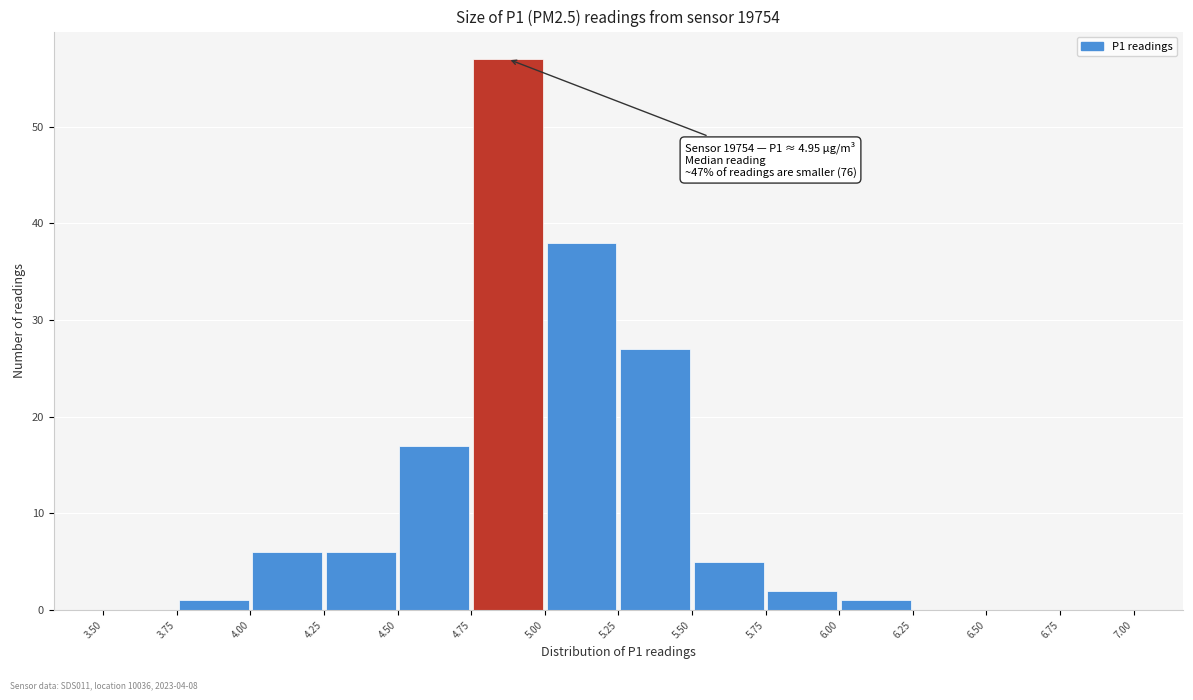

Which range on the x-axis has the tallest bar?

4.75 to 5.00